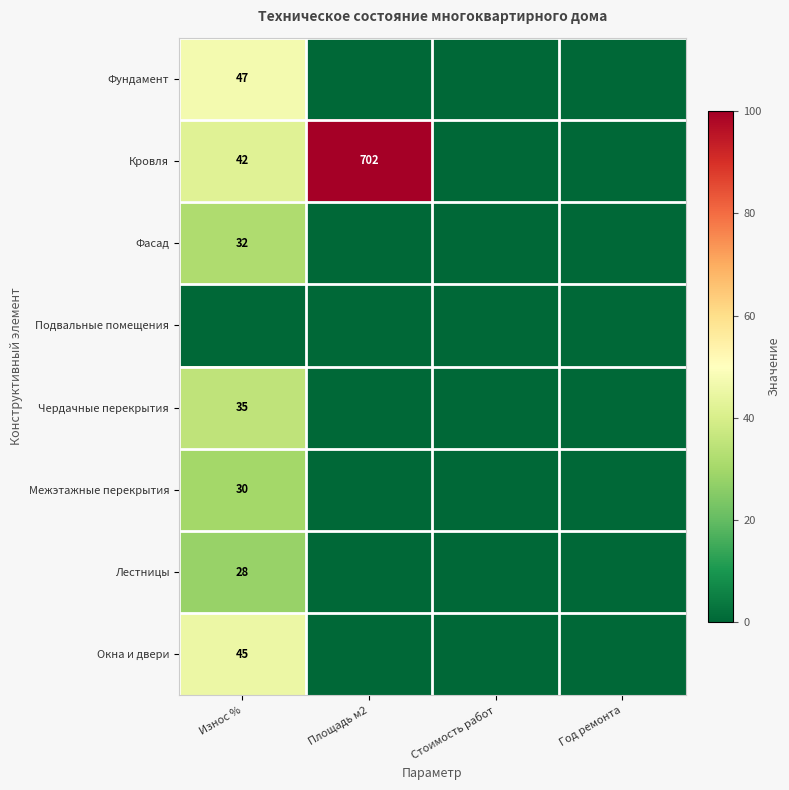

The Кровля series shows 42 at Износ %. True or false?

True